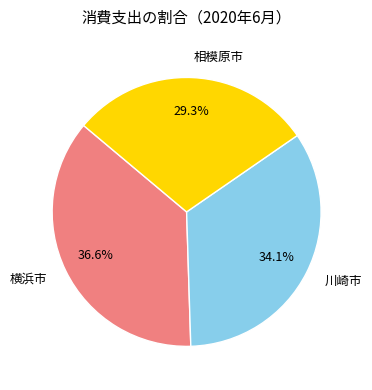

What percentage is the 川崎市 slice, to the nearest percent?

34%